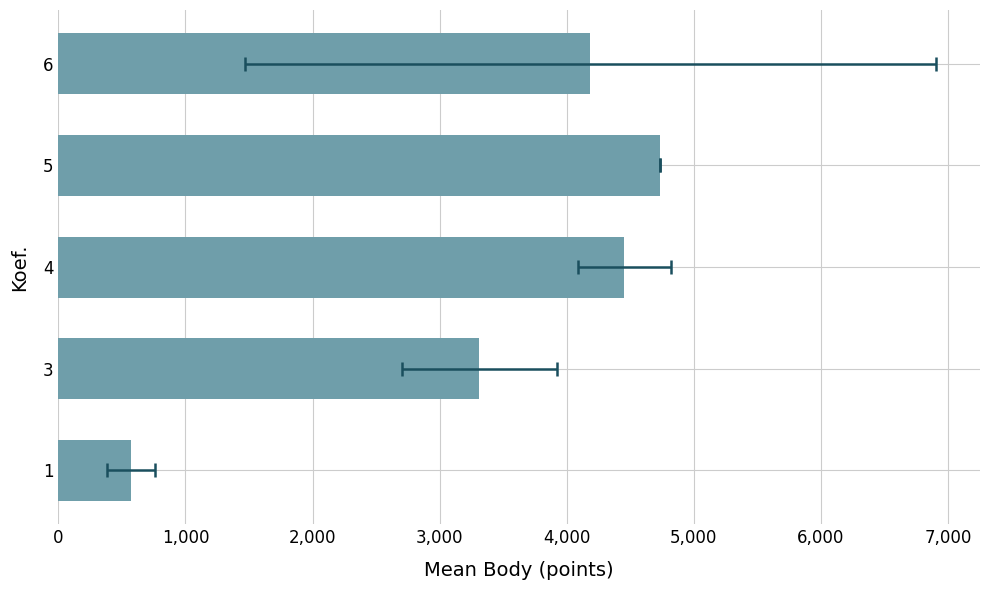

What is the value of the 3rd bar from the left?

4454.0